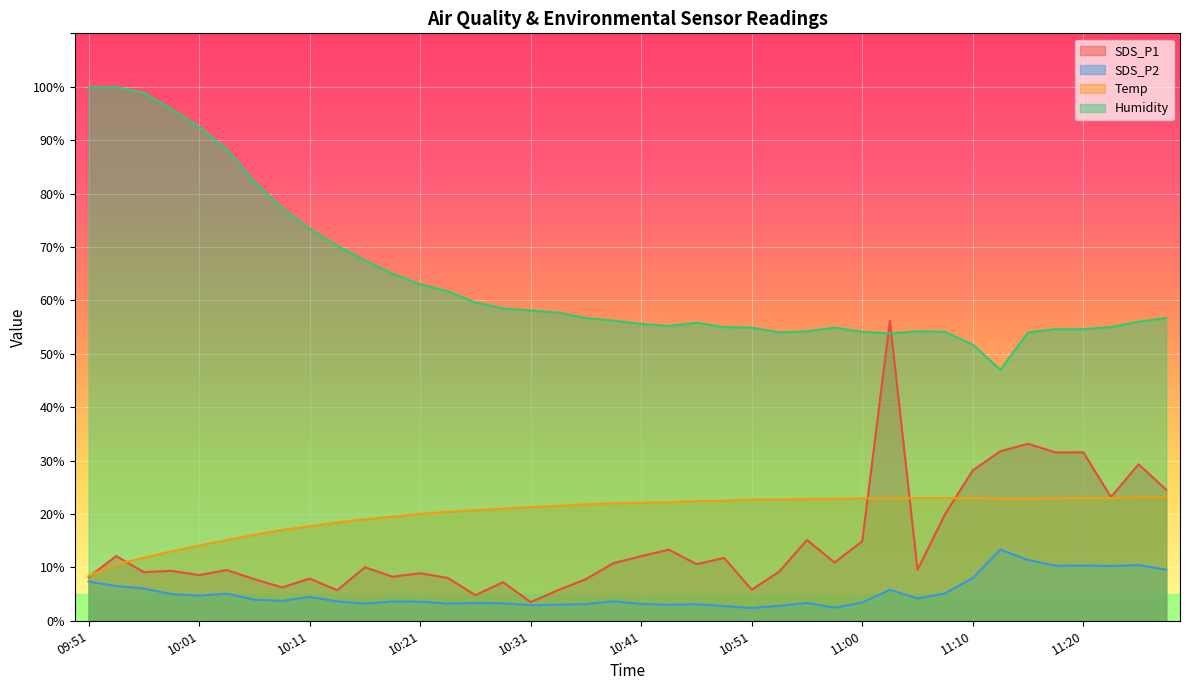

What is the smallest value displayed?

2.4